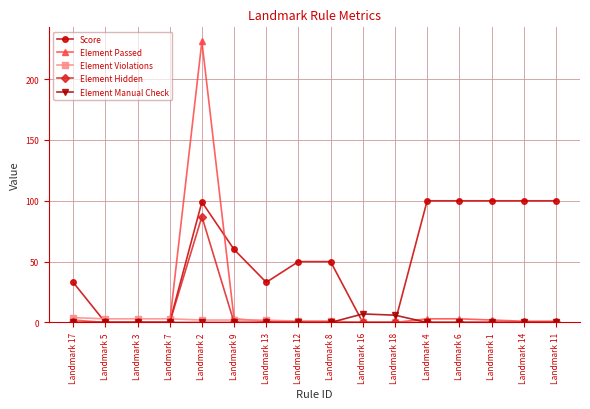

At which category is the sum across all series the highest?

Landmark 2